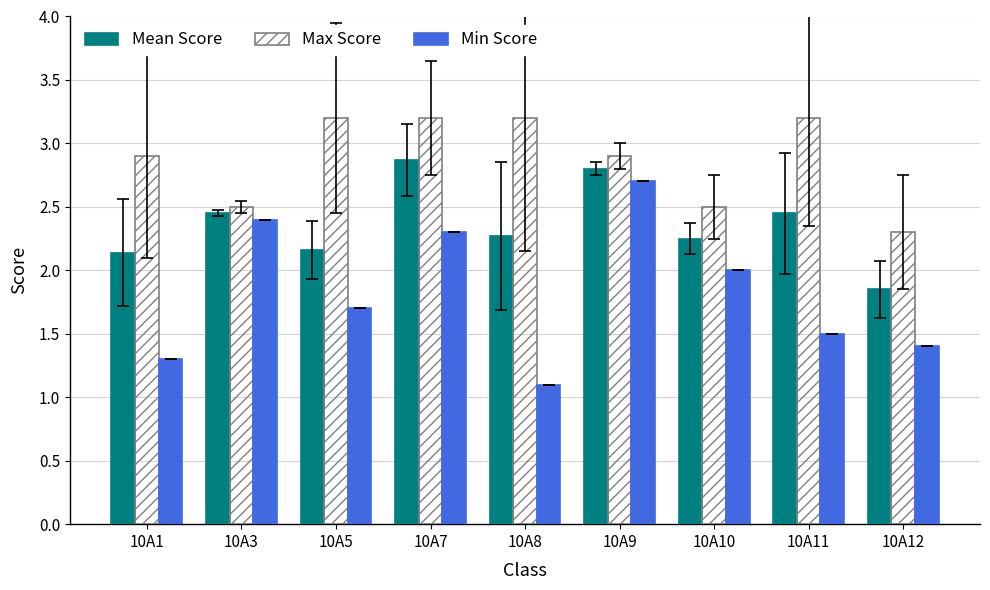

What is the average value of the Max Score series?

2.9